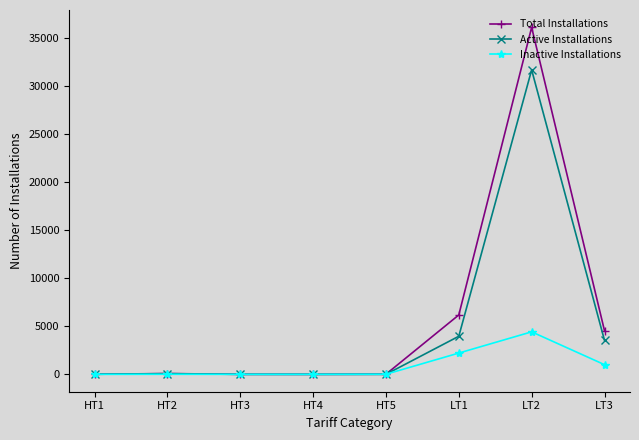

What is the value of the Inactive Installations point at the 7th from the left?

4421